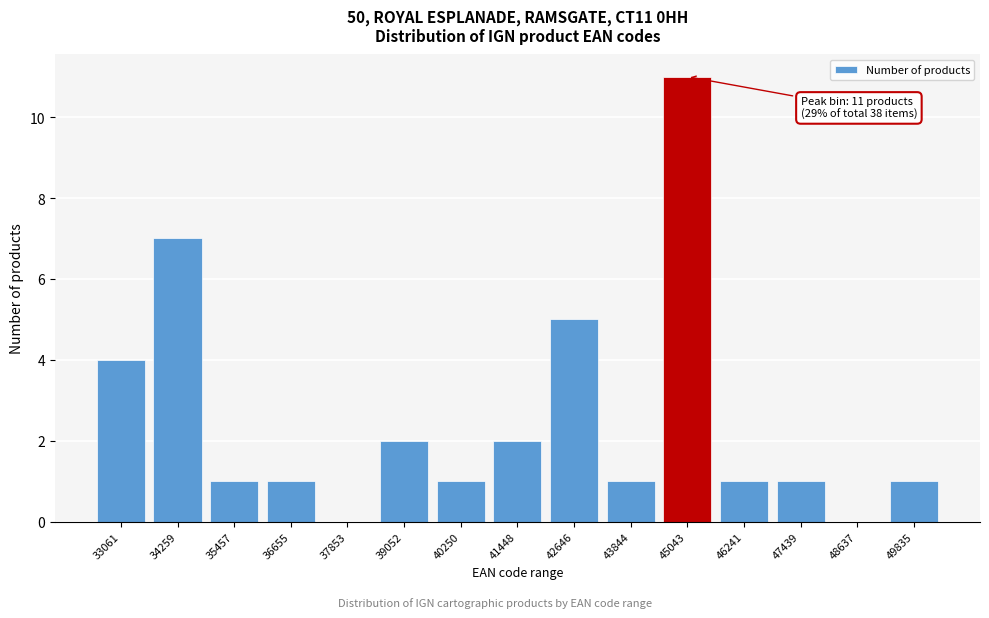

Reading left to right, list all the values displayed in this chart.

33061=4	34259=7	35457=1	36655=1	37853=0	39052=2	40250=1	41448=2	42646=5	43844=1	45043=11	46241=1	47439=1	48637=0	49835=1